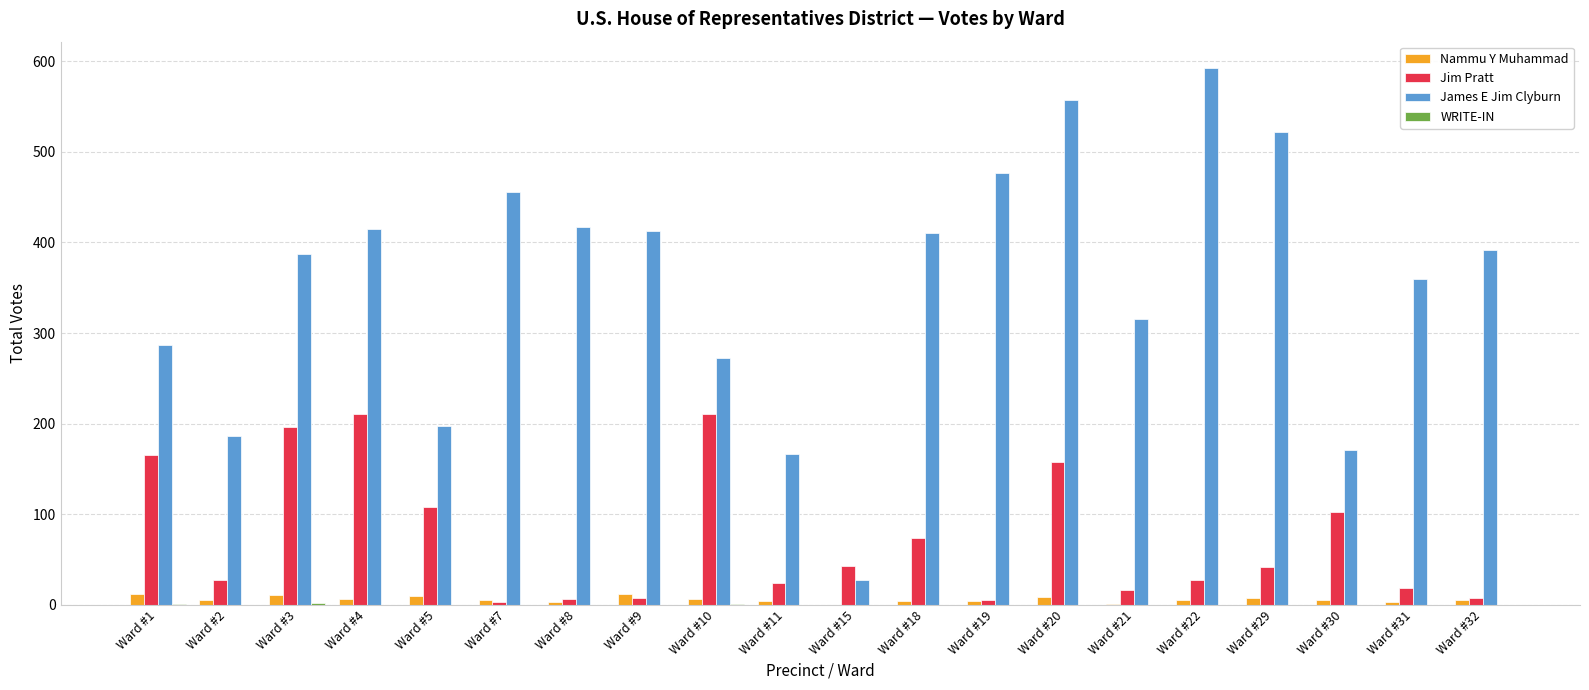

At which category is the sum across all series the highest?

Ward #20